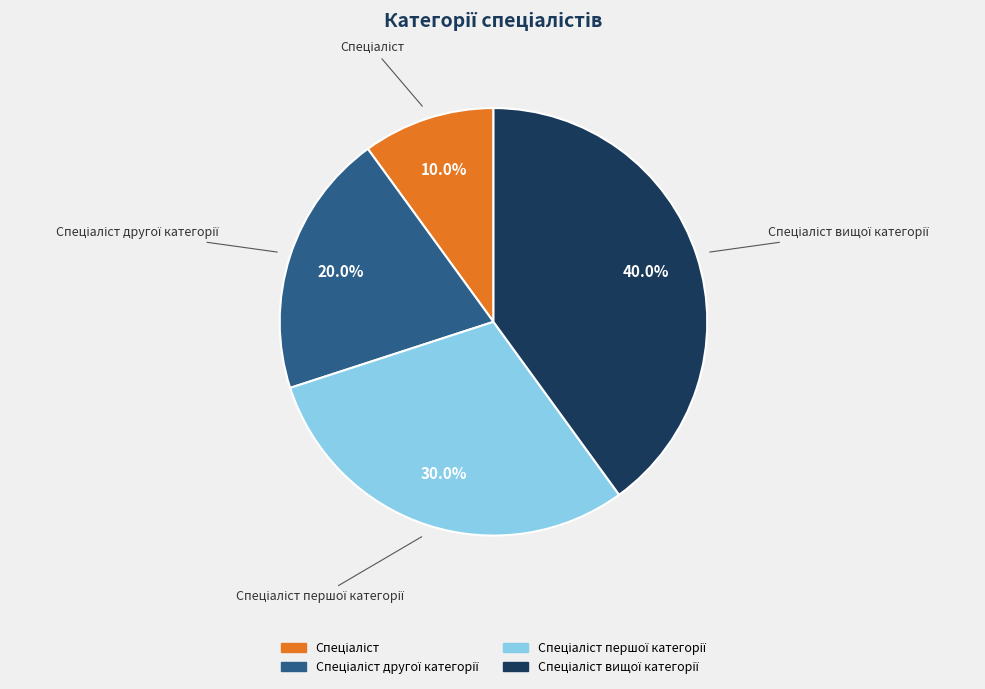

Does any single category account for the majority?

No